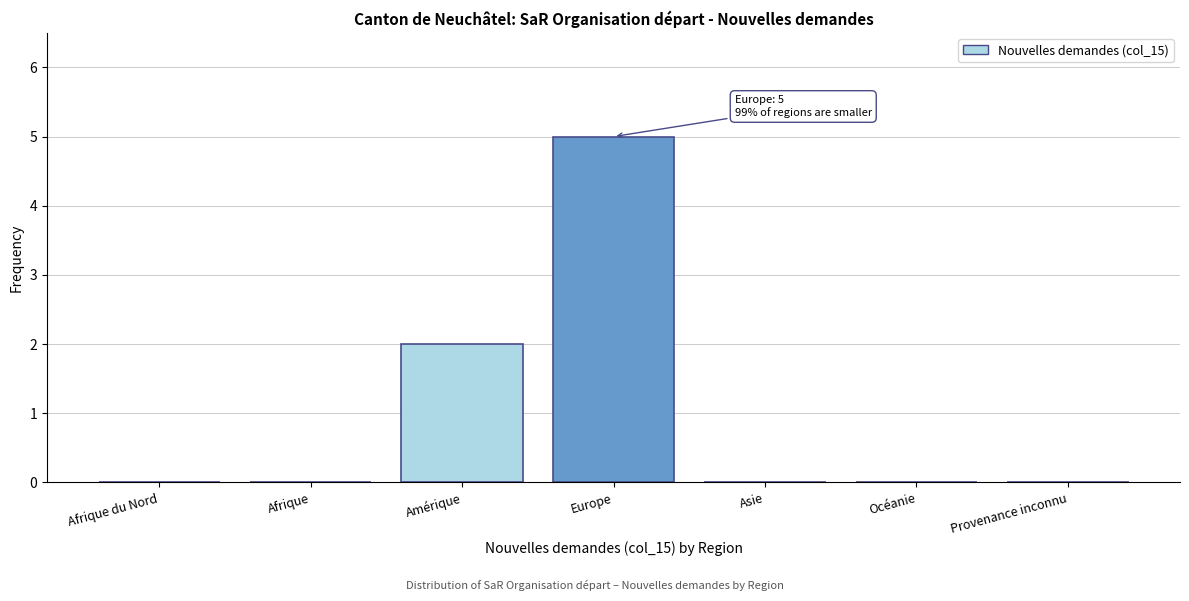

Reading right to left, list all the values displayed in this chart.

Provenance inconnu=0	Océanie=0	Asie=0	Europe=5	Amérique=2	Afrique=0	Afrique du Nord=0